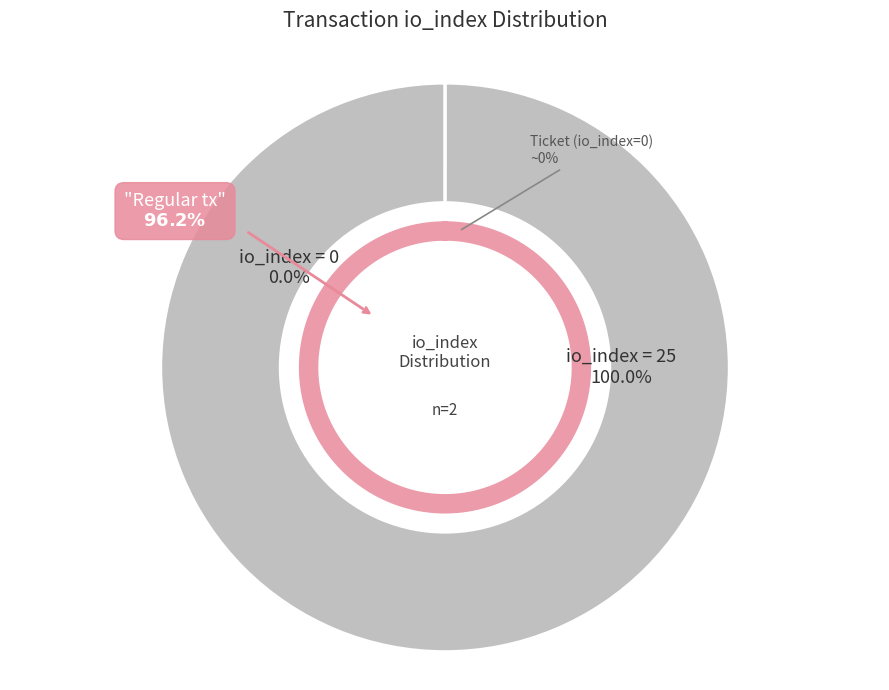

To the nearest percent, what portion does Regular (io_index=25) represent?

100%